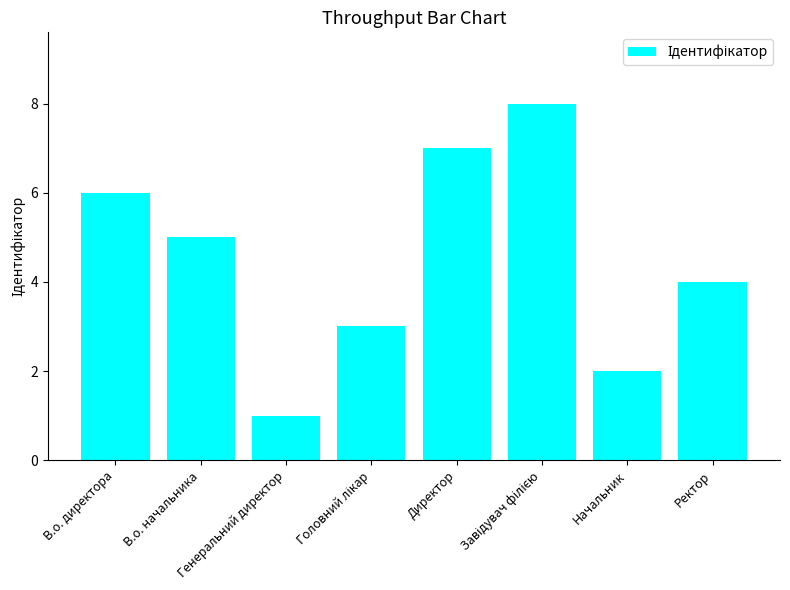

What is the difference between the maximum and second lowest values?

6